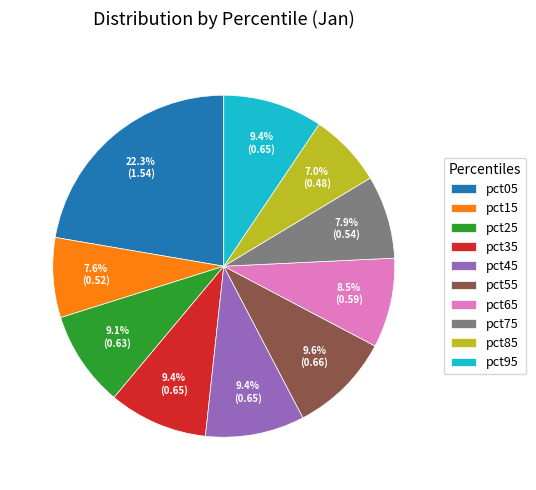

Count the number of slices in the pie.

10